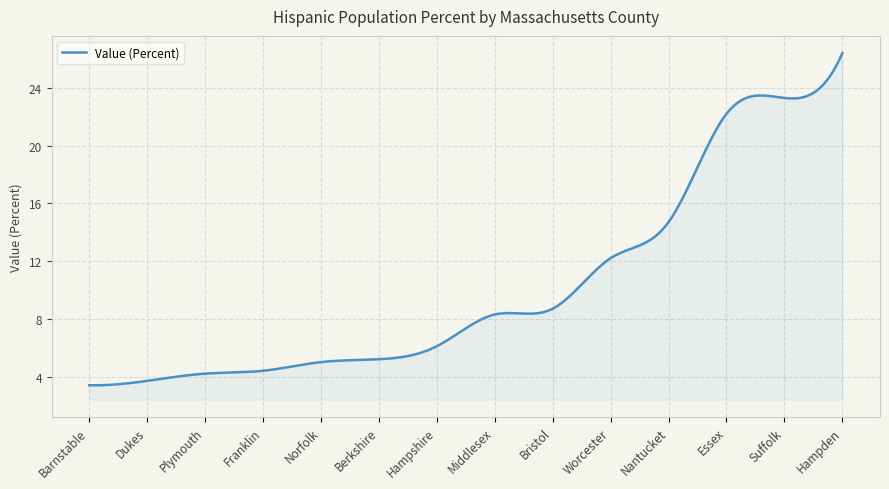

What is the smallest value displayed?

3.4